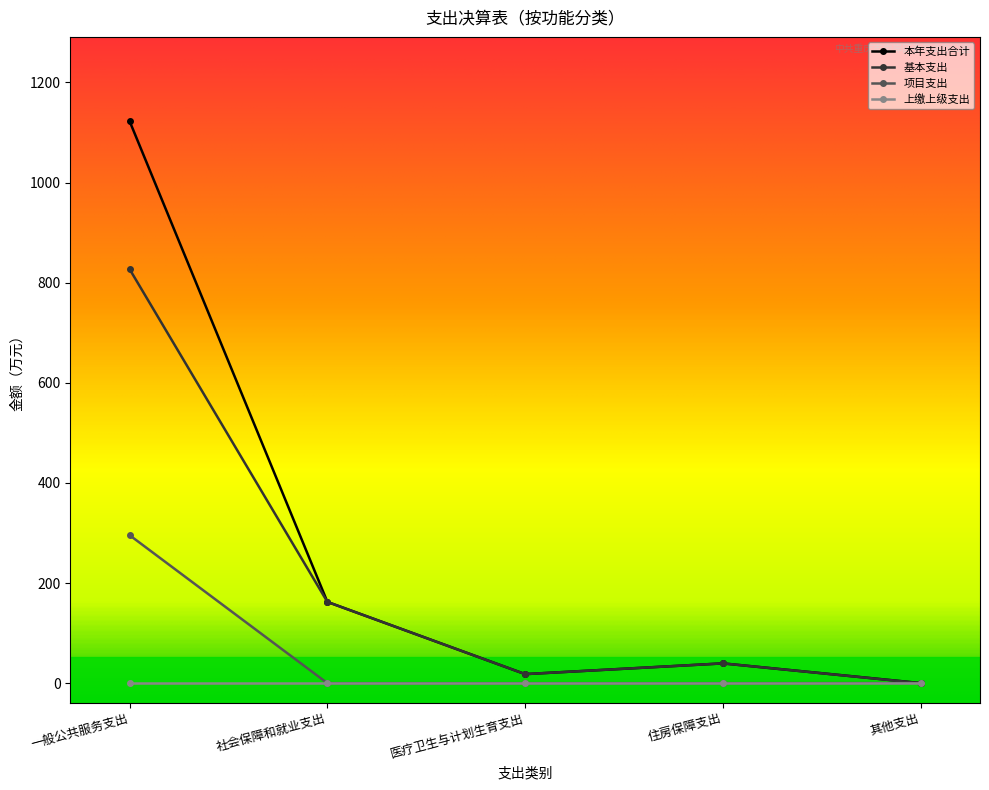

Which series has the largest range (max minus min)?

本年支出合计